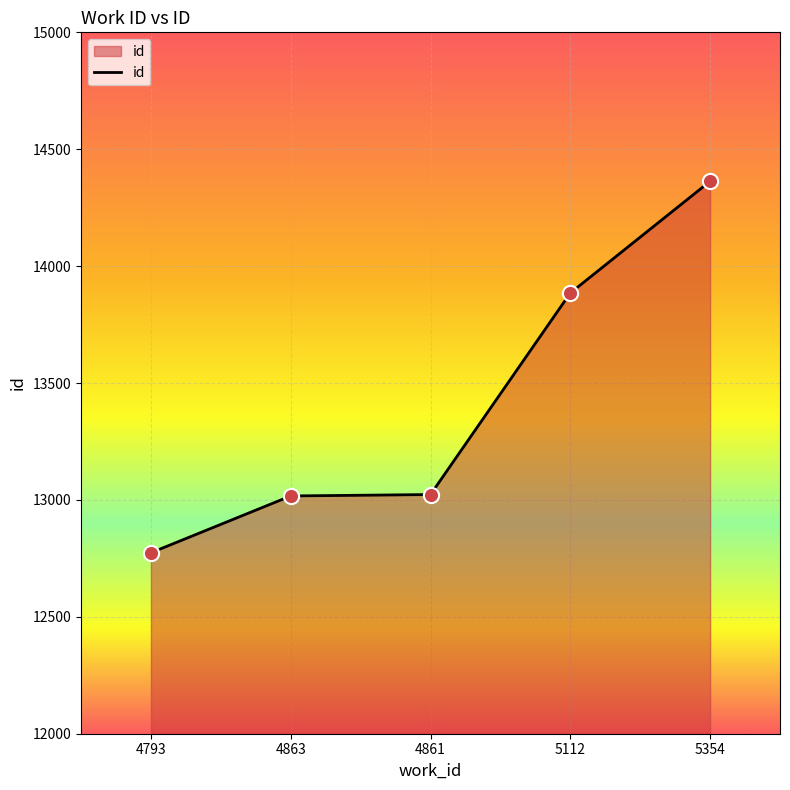

What is the change in value from 4793 to 4861?

+249